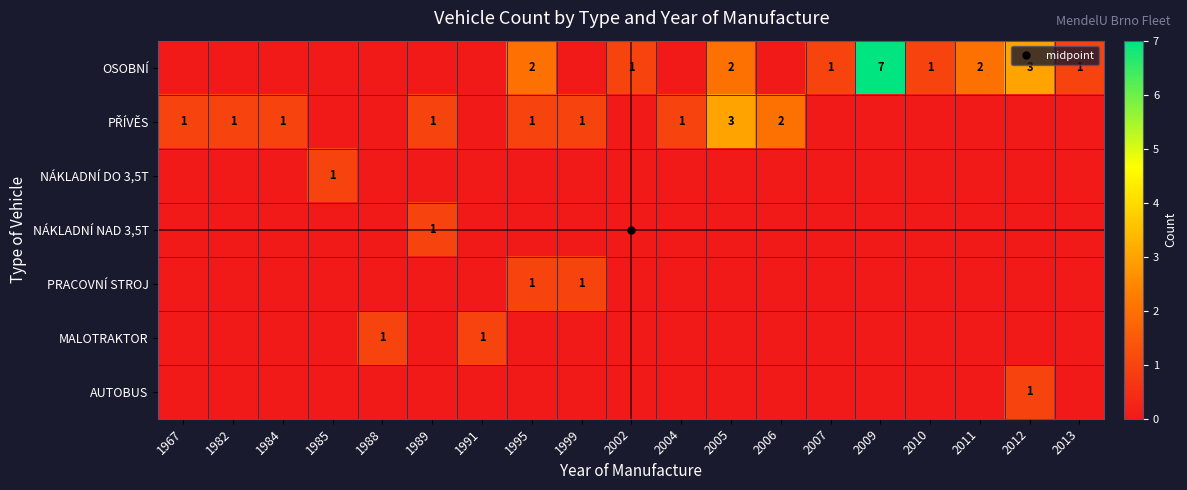

How many values in MALOTRAKTOR are above zero?

2